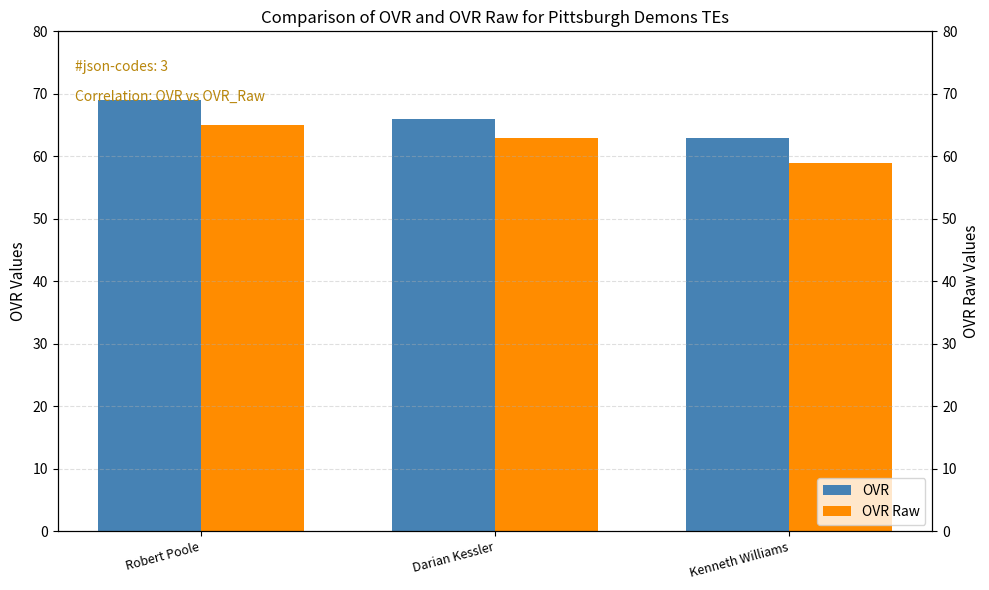

How many groups of bars are there?

3